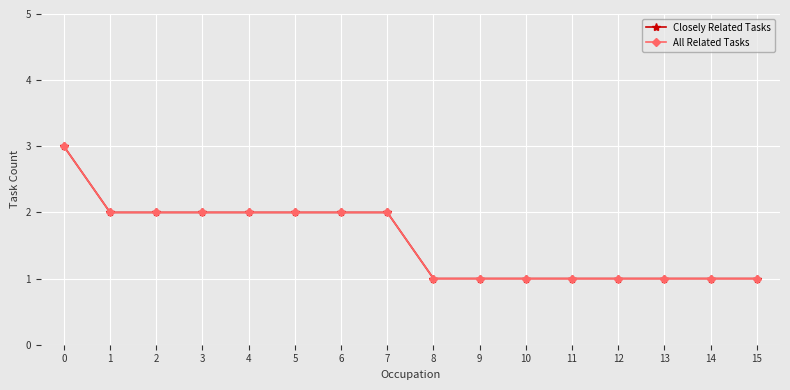

What is the total value across all series at 10?

2